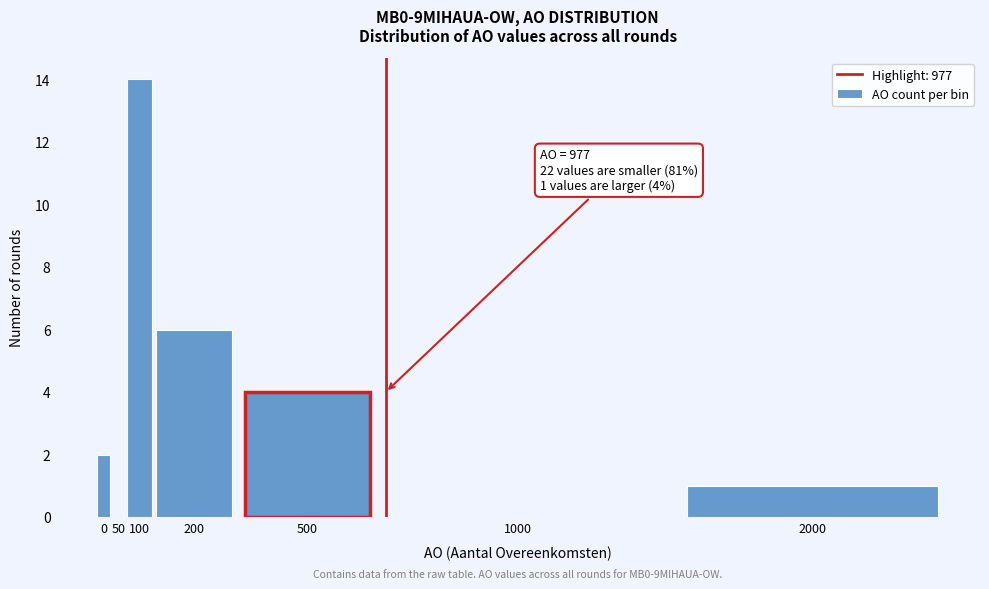

Reading left to right, extract all data points from this chart.

0=2	50=0	100=14	200=6	500=4	1000=0	2000=1